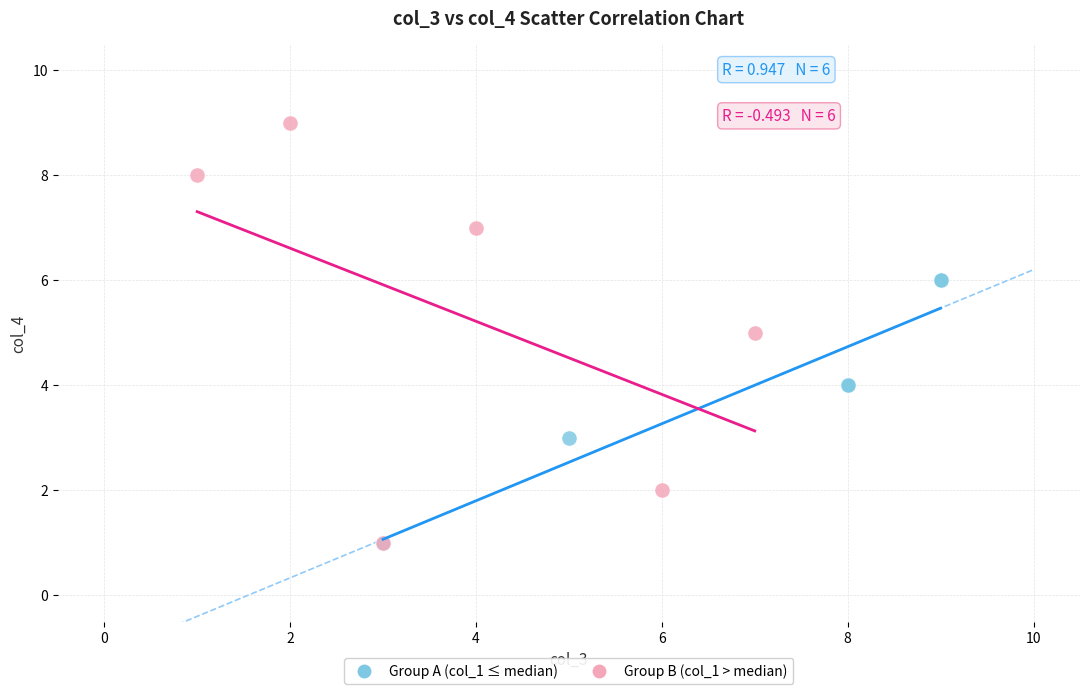

Which series has the widest spread of Y values?

Group B (col_1 > median)